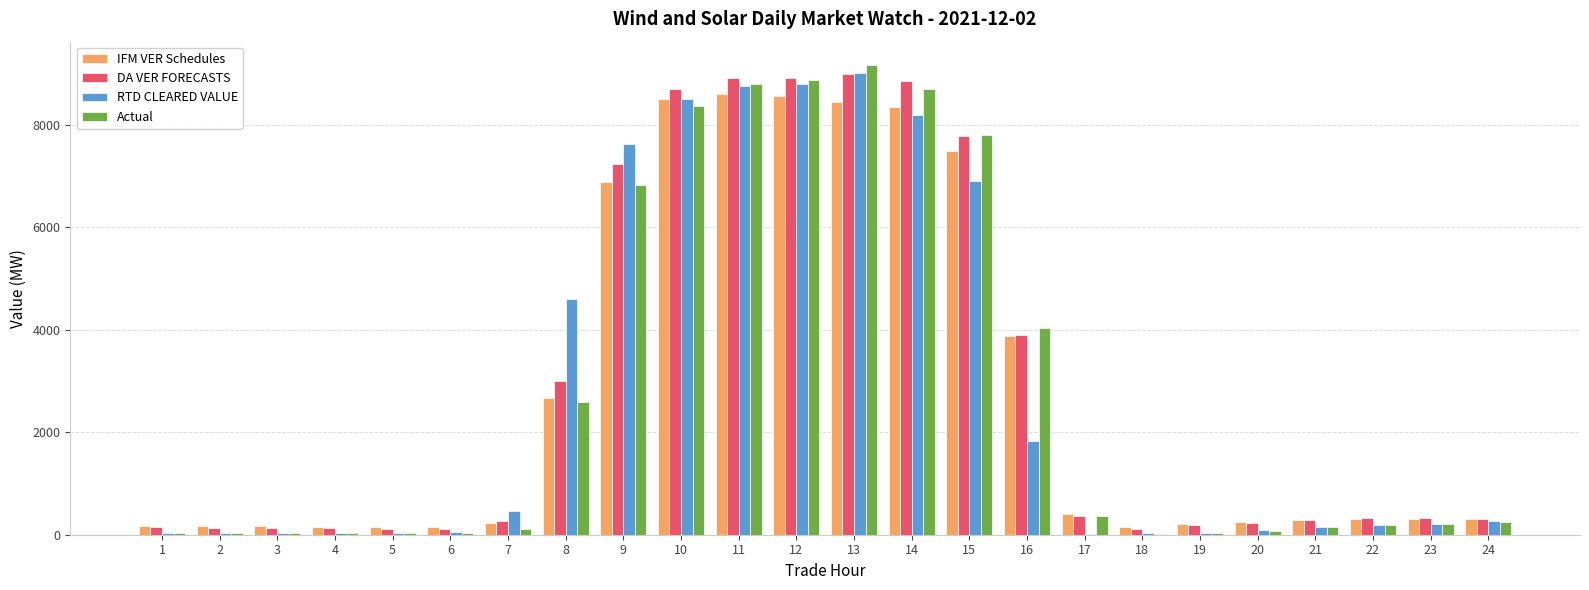

What value does the RTD CLEARED VALUE series have at 10?

8488.7